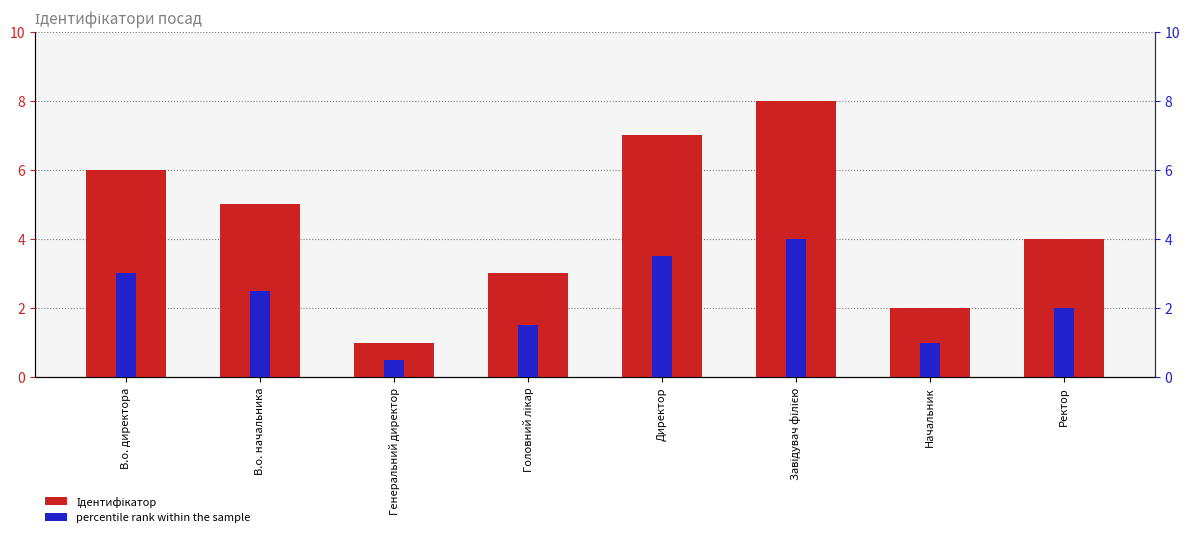

How many values in the Ідентифікатор series exceed 5?

3